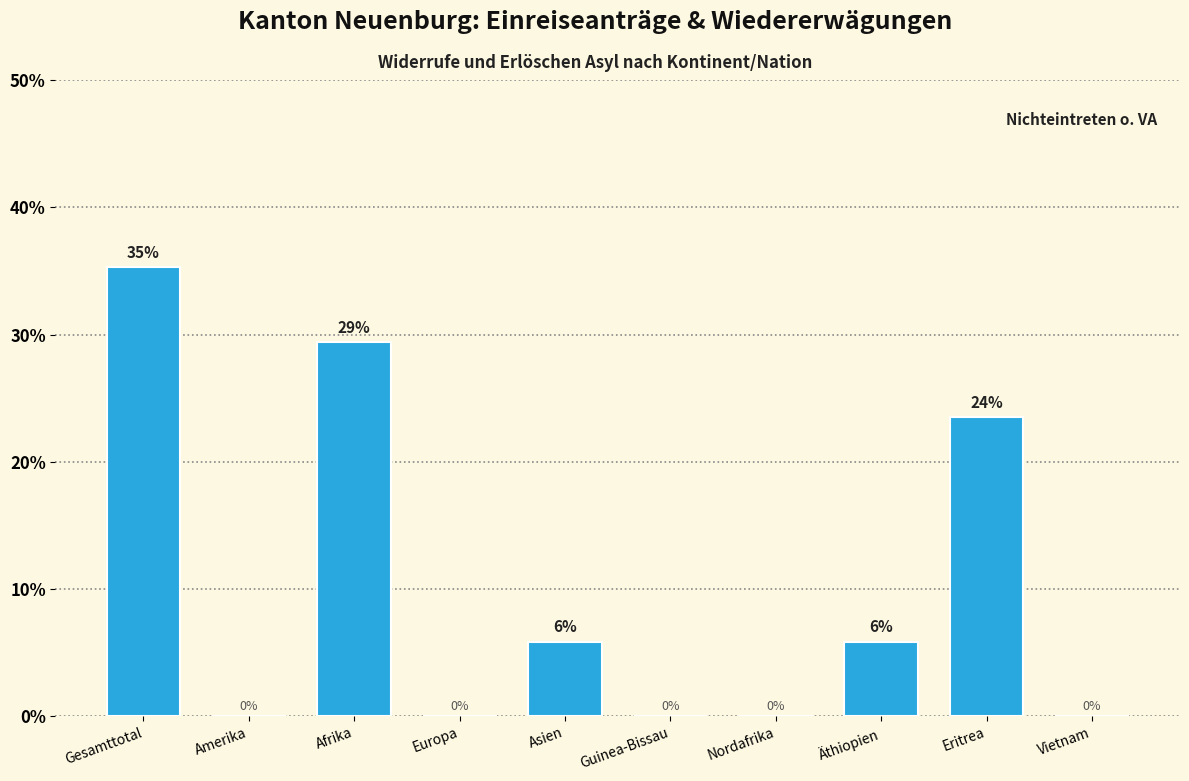

Where does the data first go above 5?

Gesamttotal